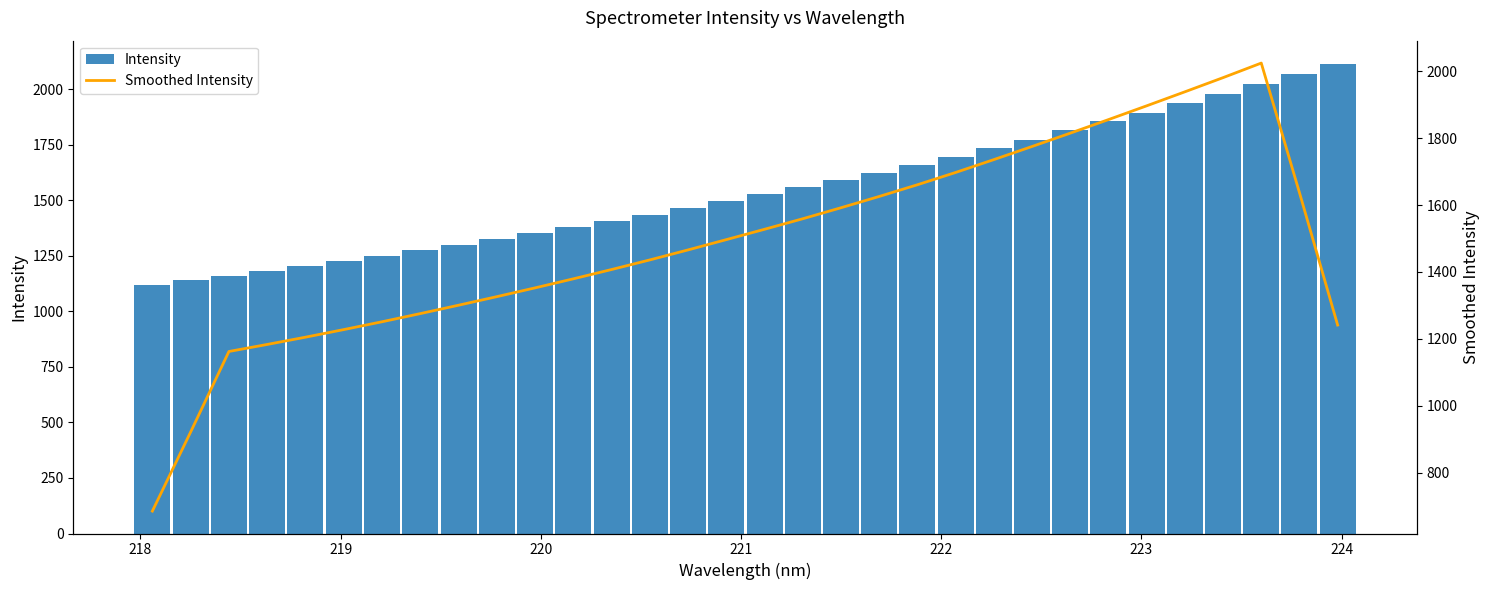

What is the greatest value displayed?

2113.3